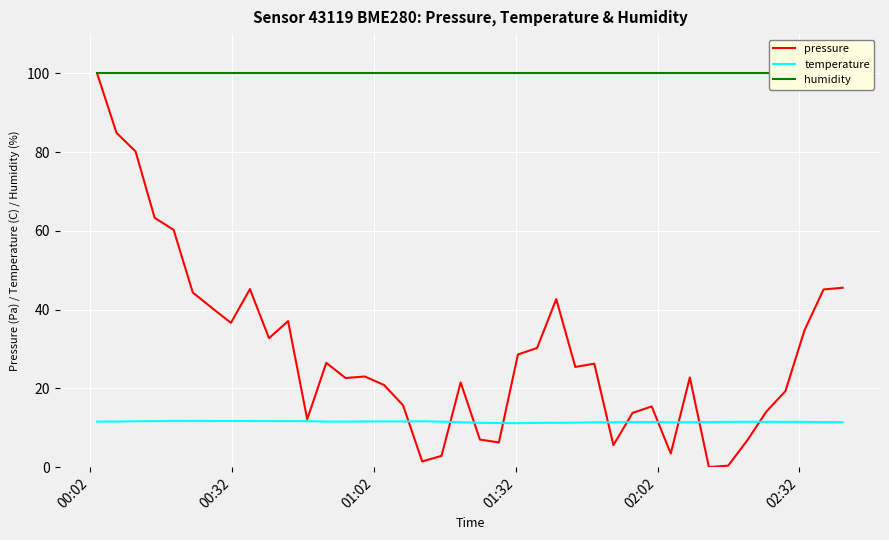

What is the minimum value for temperature?

11.2